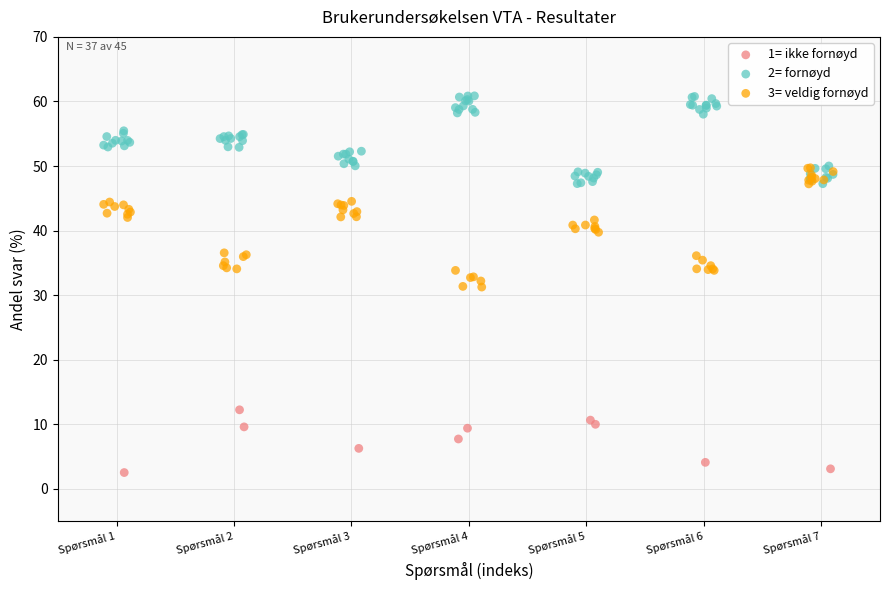

Which series reaches the maximum Y coordinate?

2= fornøyd